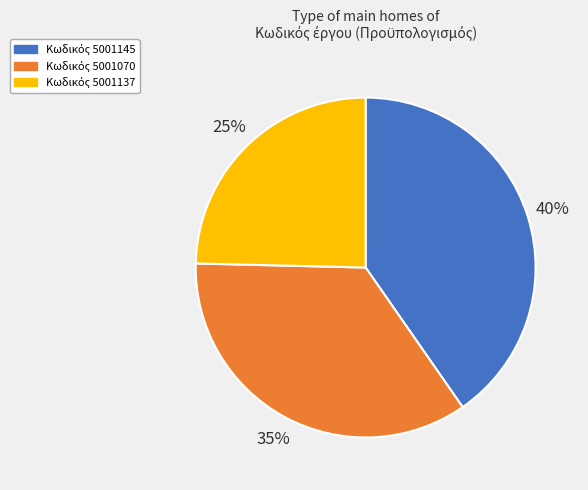

To the nearest percent, what is the average slice percentage?

33%